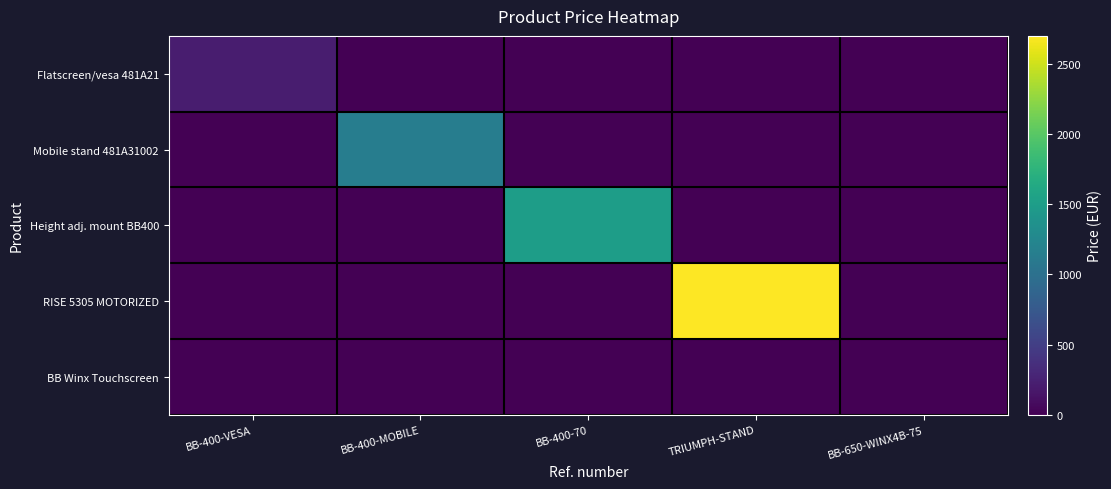

Which series changed the most between BB-400-70 and TRIUMPH-STAND?

RISE 5305 MOTORIZED